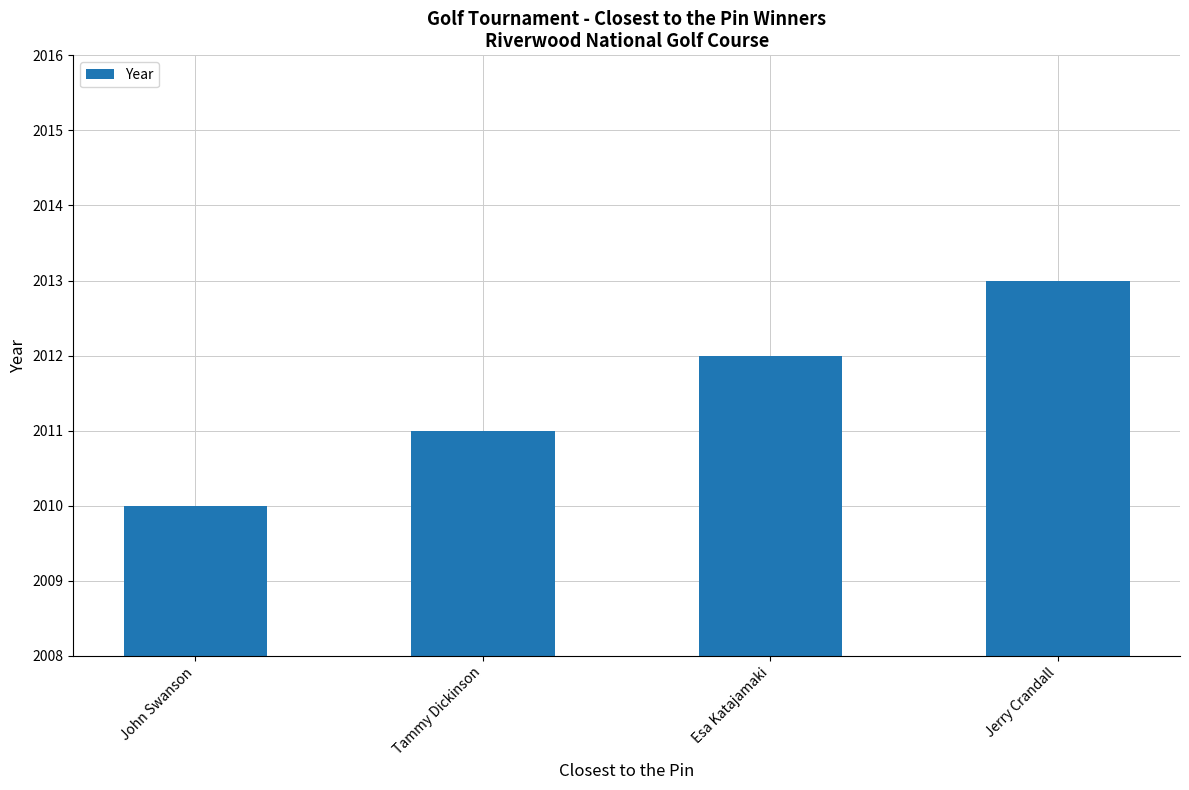

What is the ratio of the value at John Swanson to the value at Esa Katajamaki?

1.0